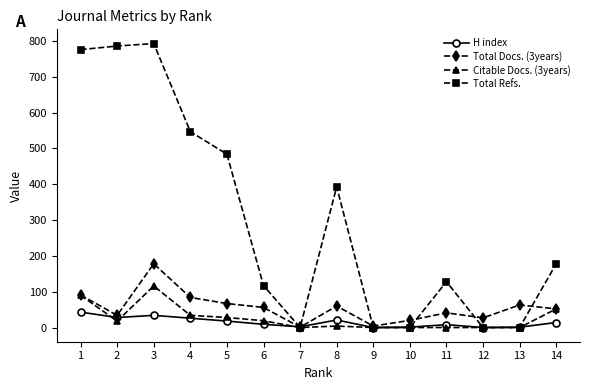

True or false: Total Refs. has more than 0 interior local peaks.

True